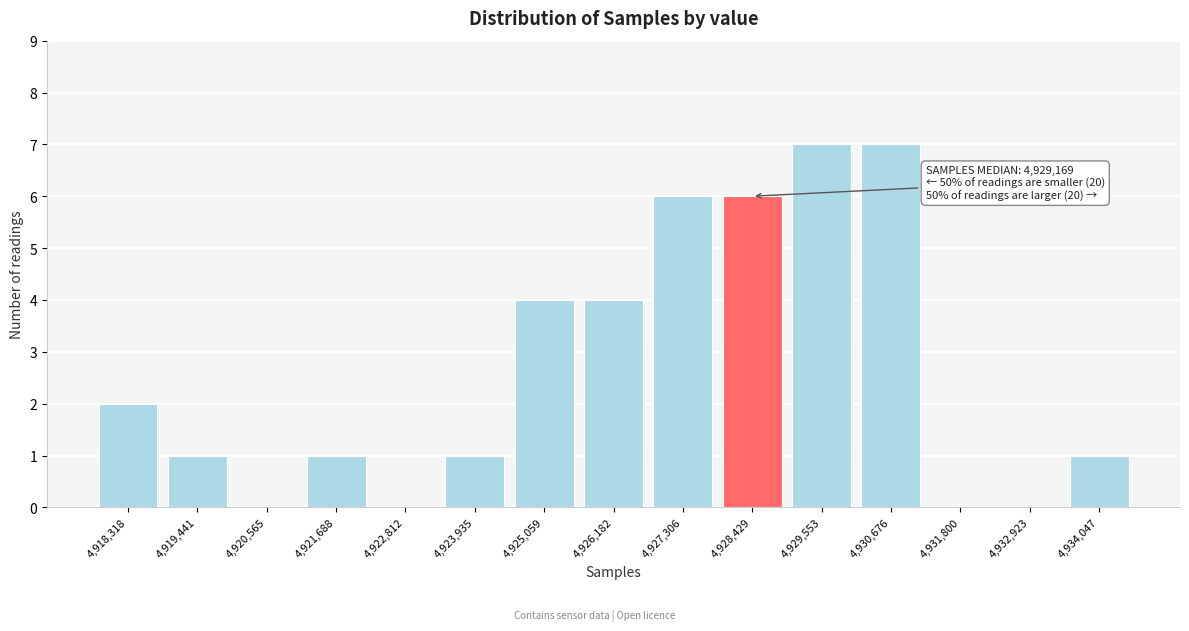

Reading left to right, extract all data points from this chart.

4,918,318=2	4,919,441=1	4,920,565=0	4,921,688=1	4,922,812=0	4,923,935=1	4,925,059=4	4,926,182=4	4,927,306=6	4,928,429=6	4,929,553=7	4,930,676=7	4,931,800=0	4,932,923=0	4,934,047=1